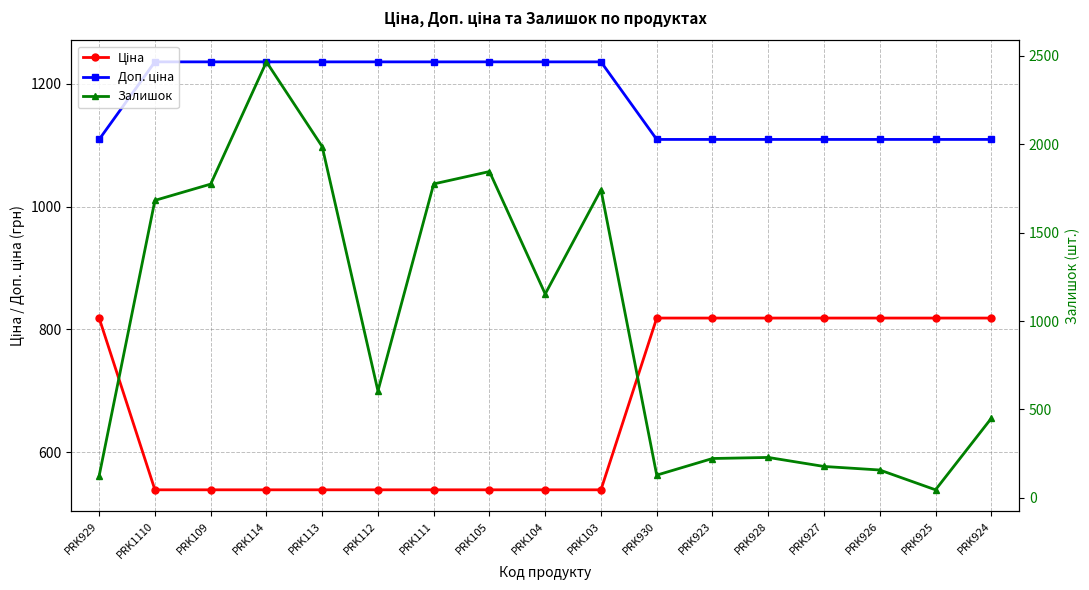

What is the value of the Залишок point at the 14th from the left?

178.0